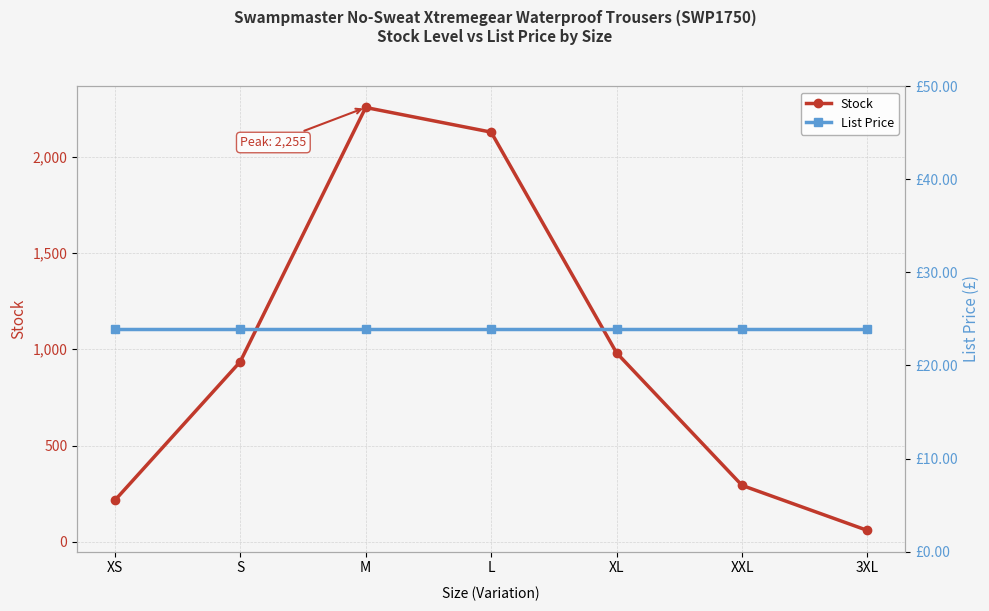

Is it true that List Price equals 37.5 at XS?

False